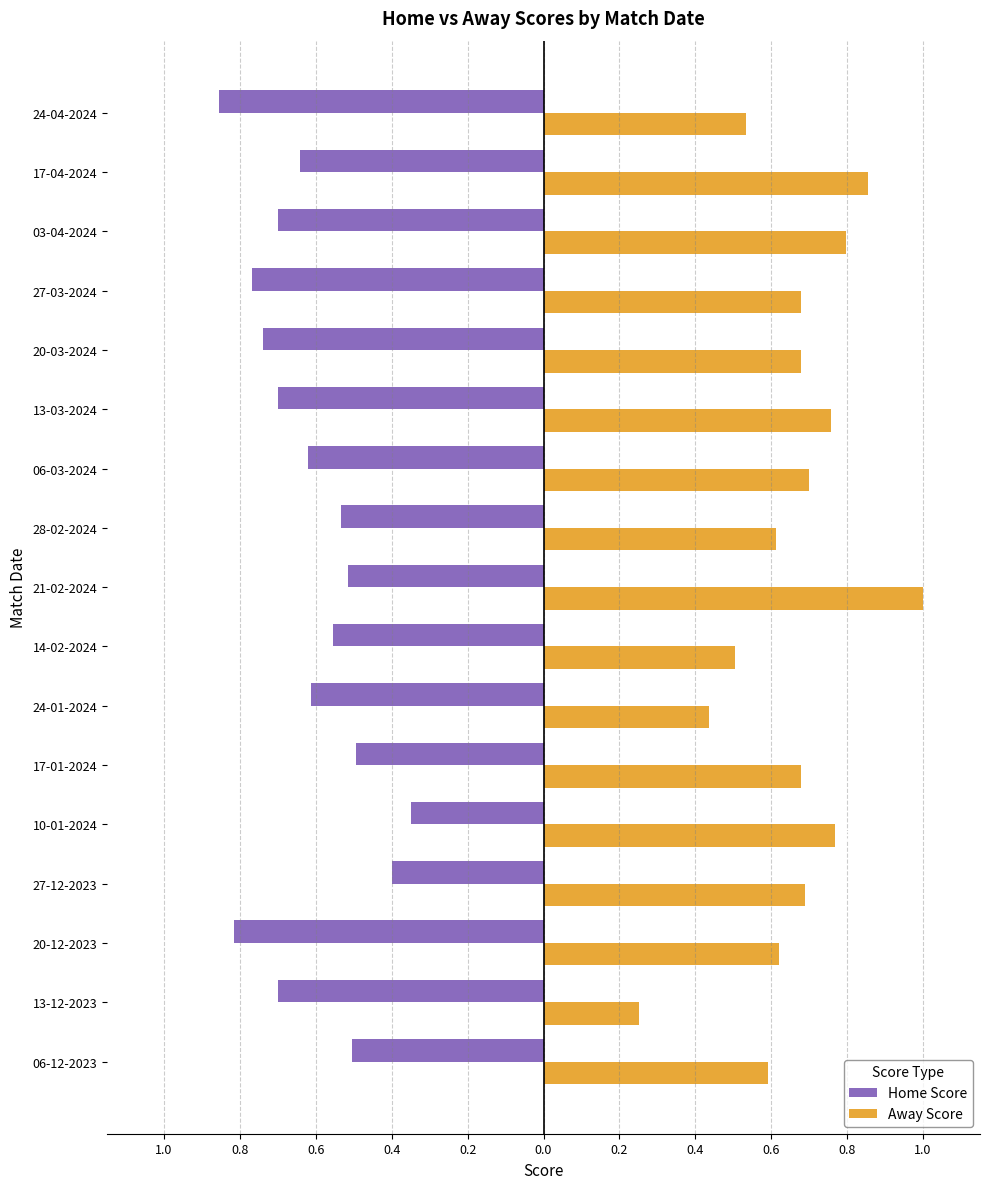

Reading right to left, extract all data points from this chart.

Home Score: -0.9	-0.6	-0.7	-0.8	-0.7	-0.7	-0.6	-0.5	-0.5	-0.6	-0.6	-0.5	-0.3	-0.4	-0.8	-0.7	-0.5
Away Score: 0.5	0.9	0.8	0.7	0.7	0.8	0.7	0.6	1.0	0.5	0.4	0.7	0.8	0.7	0.6	0.3	0.6